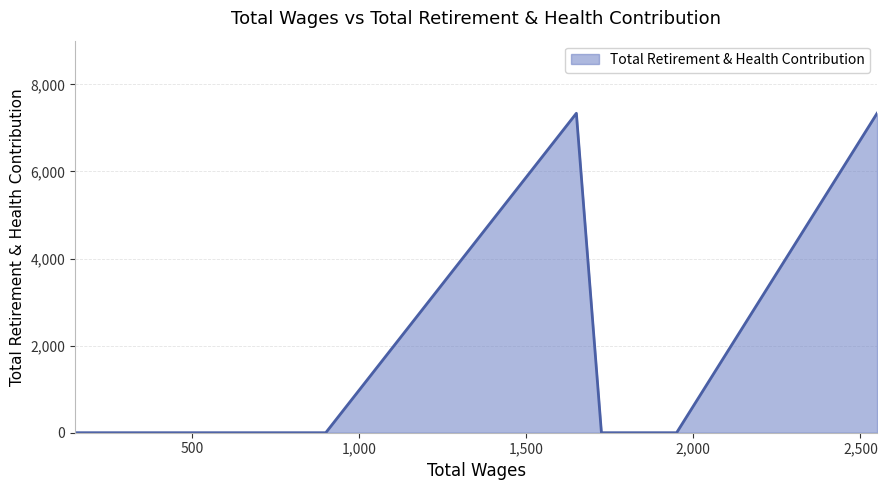

At which label is the value closest to 3668?

2550.0